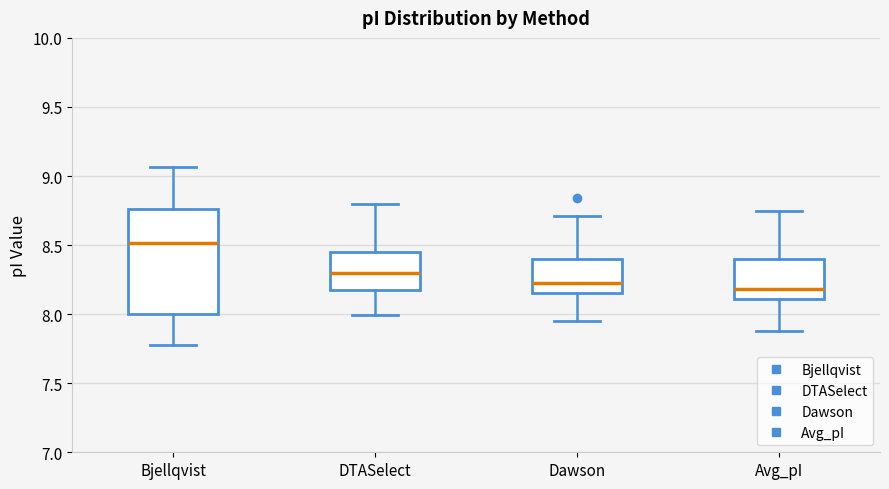

Which box is the tallest, from its lower edge to its upper edge?

Bjellqvist